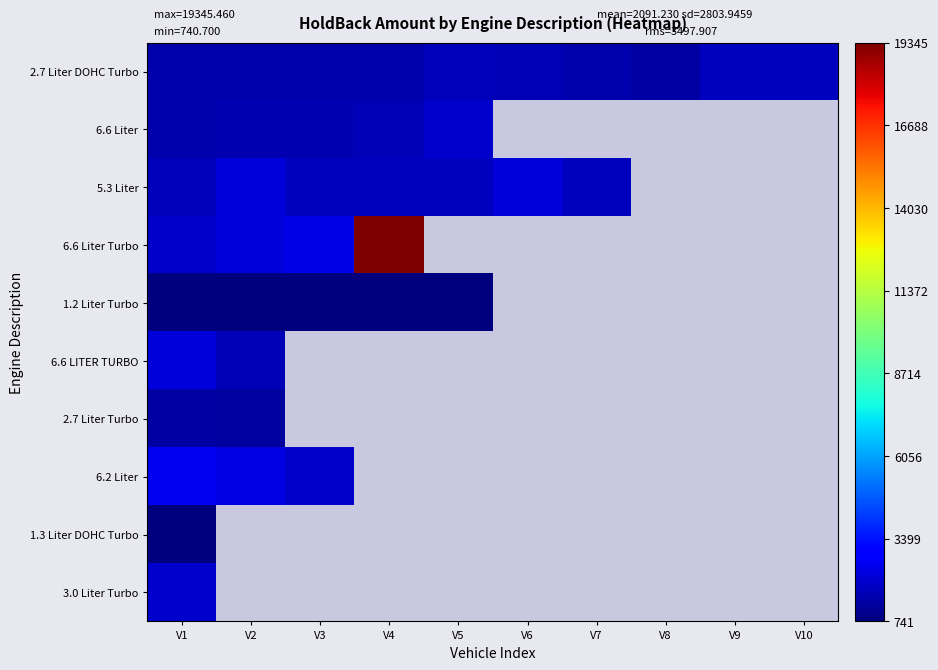

Count the number of data series in this chart.

10